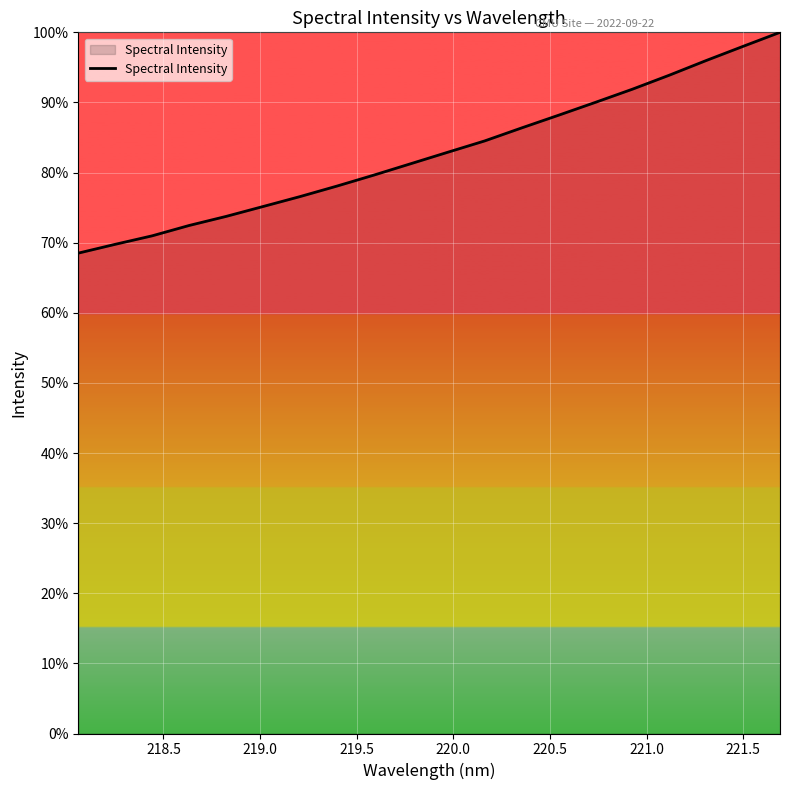

True or false: there are more than 2 points higher than both neighbors.

False